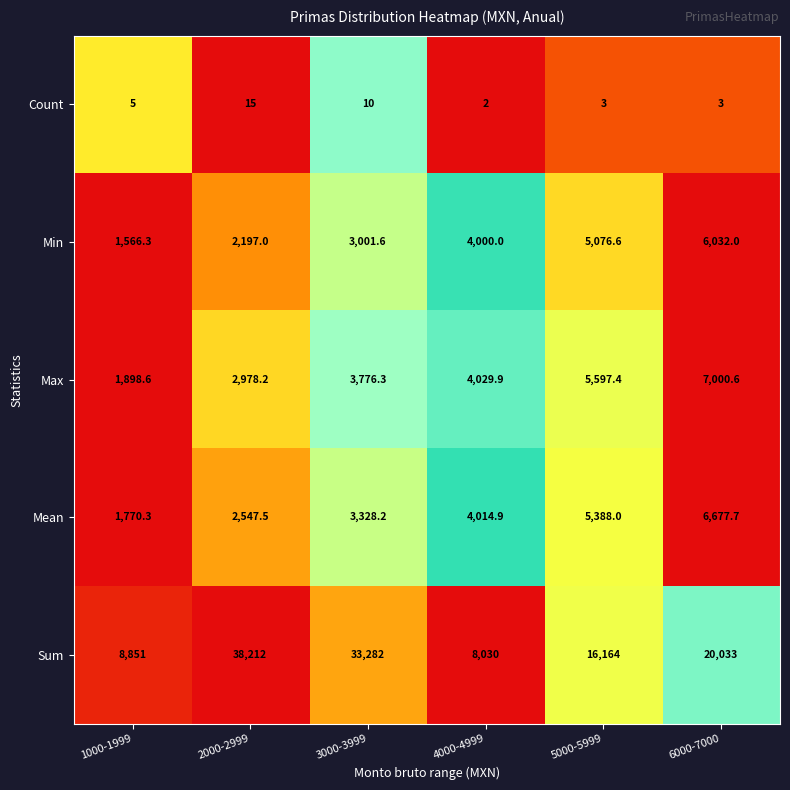

Between 2000-2999 and 4000-4999, which series saw the biggest shift?

Sum